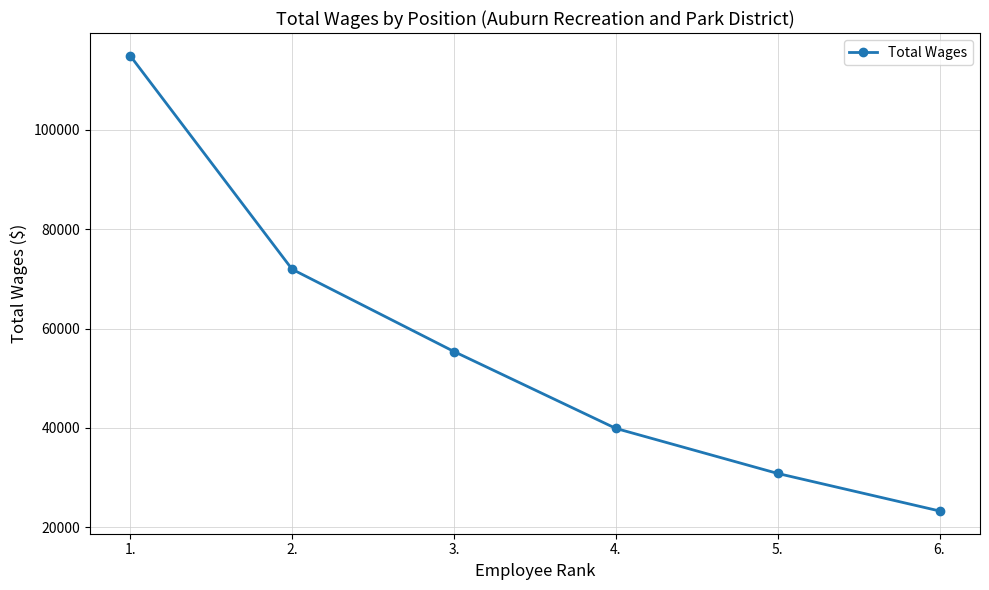

Is it true that the value at 2. is 28977?

False